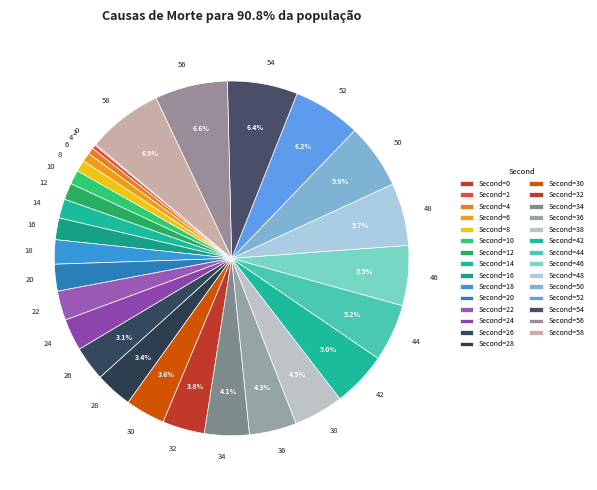

Which has a higher value, 54 or 6?

54